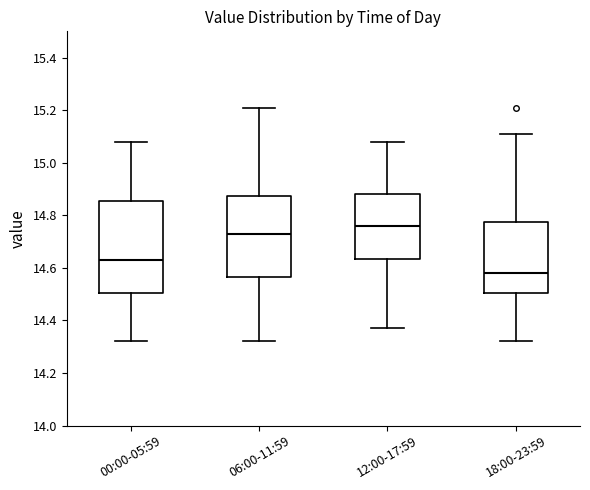

Reading left to right, transcribe this box plot: for each box, give where its median line is, the range the box spans, and where its two whiskers end, as read against the y-axis. The values are not printed on the chart, so give them approximately, as read against the axis.

00:00-05:59: median 14.64, box 14.50 to 14.86, whiskers 14.32 to 15.08
06:00-11:59: median 14.74, box 14.56 to 14.88, whiskers 14.32 to 15.22
12:00-17:59: median 14.76, box 14.64 to 14.88, whiskers 14.38 to 15.08
18:00-23:59: median 14.58, box 14.50 to 14.78, whiskers 14.32 to 15.12